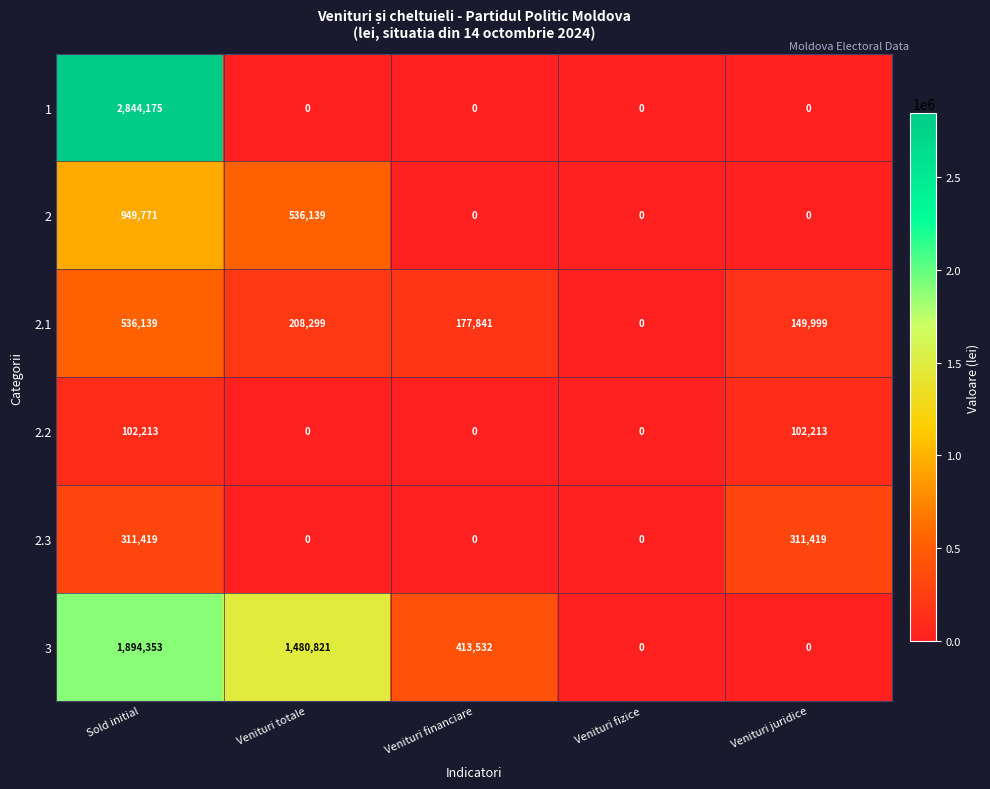

What is the difference between the maximum and minimum values in the 2 series?

949771